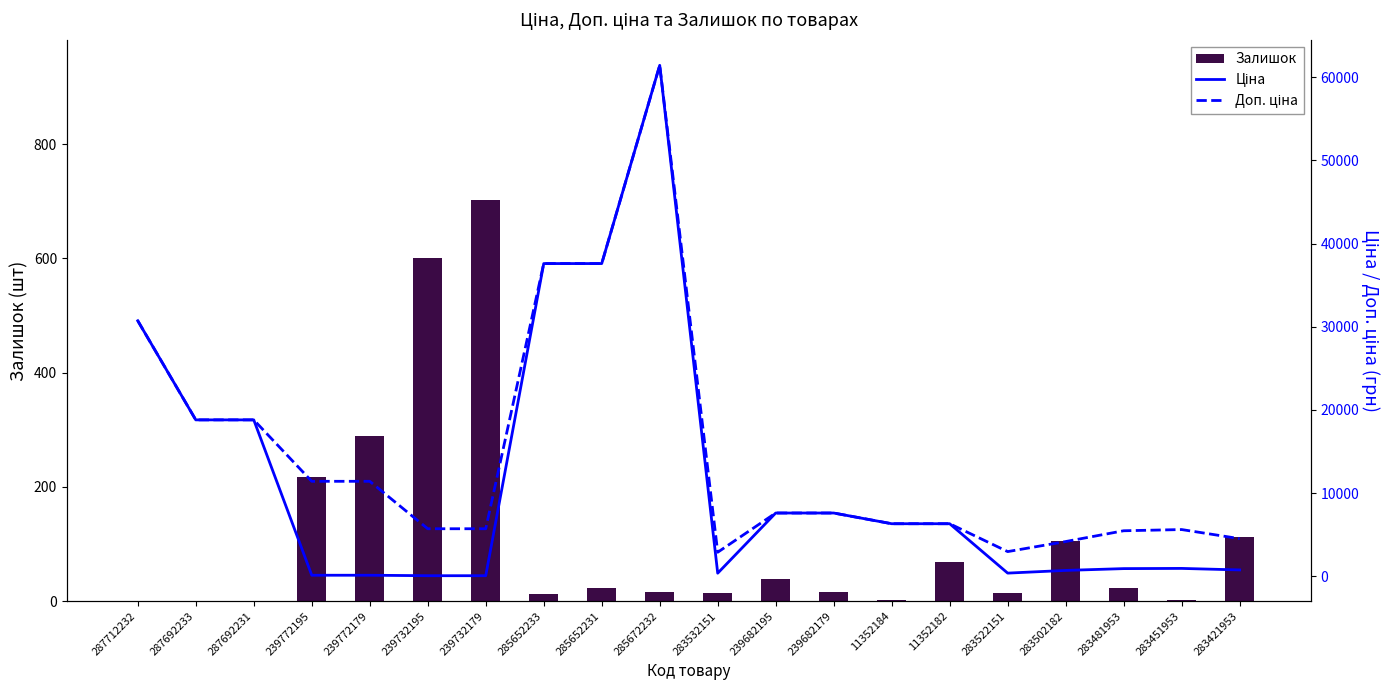

Is the value of Доп. ціна at 283502182 greater than the value of Залишок at 283481953?

Yes